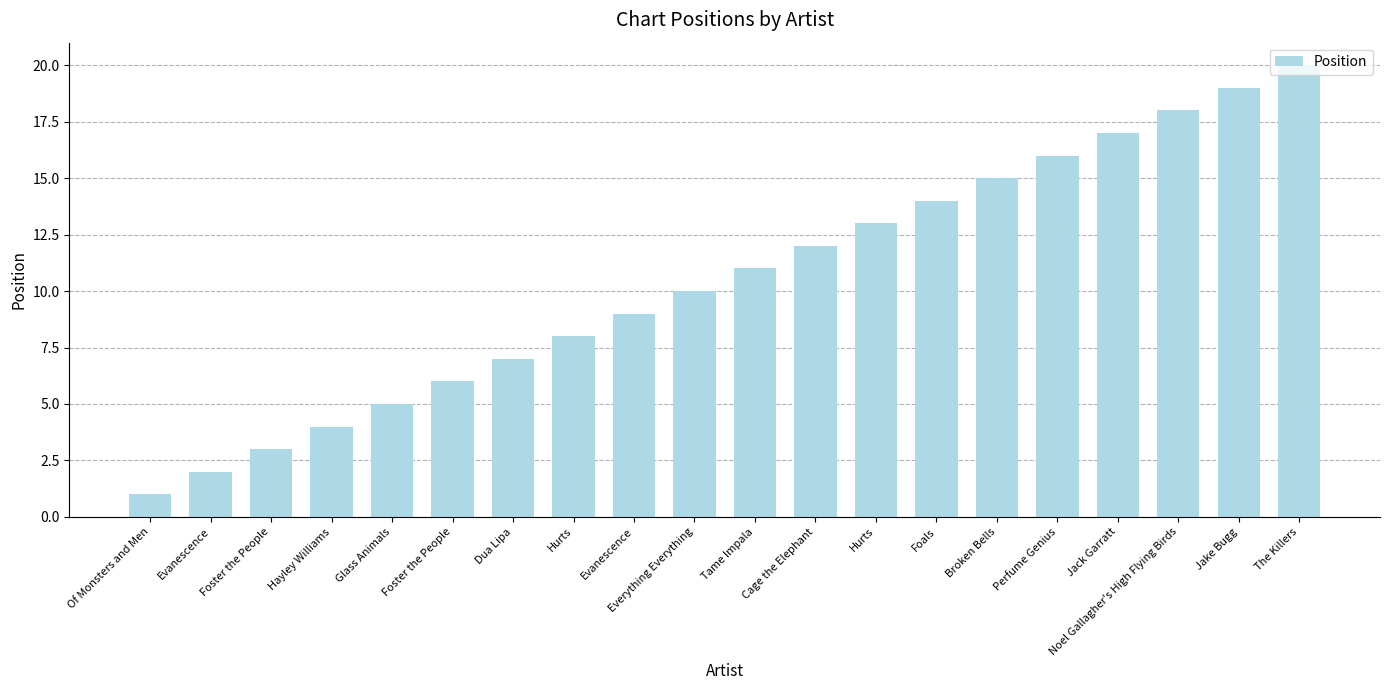

Reading left to right, list all the values displayed in this chart.

Of Monsters and Men=1	Evanescence=2	Foster the People=3	Hayley Williams=4	Glass Animals=5	Foster the People=6	Dua Lipa=7	Hurts=8	Evanescence=9	Everything Everything=10	Tame Impala=11	Cage the Elephant=12	Hurts=13	Foals=14	Broken Bells=15	Perfume Genius=16	Jack Garratt=17	Noel Gallagher's High Flying Birds=18	Jake Bugg=19	The Killers=20